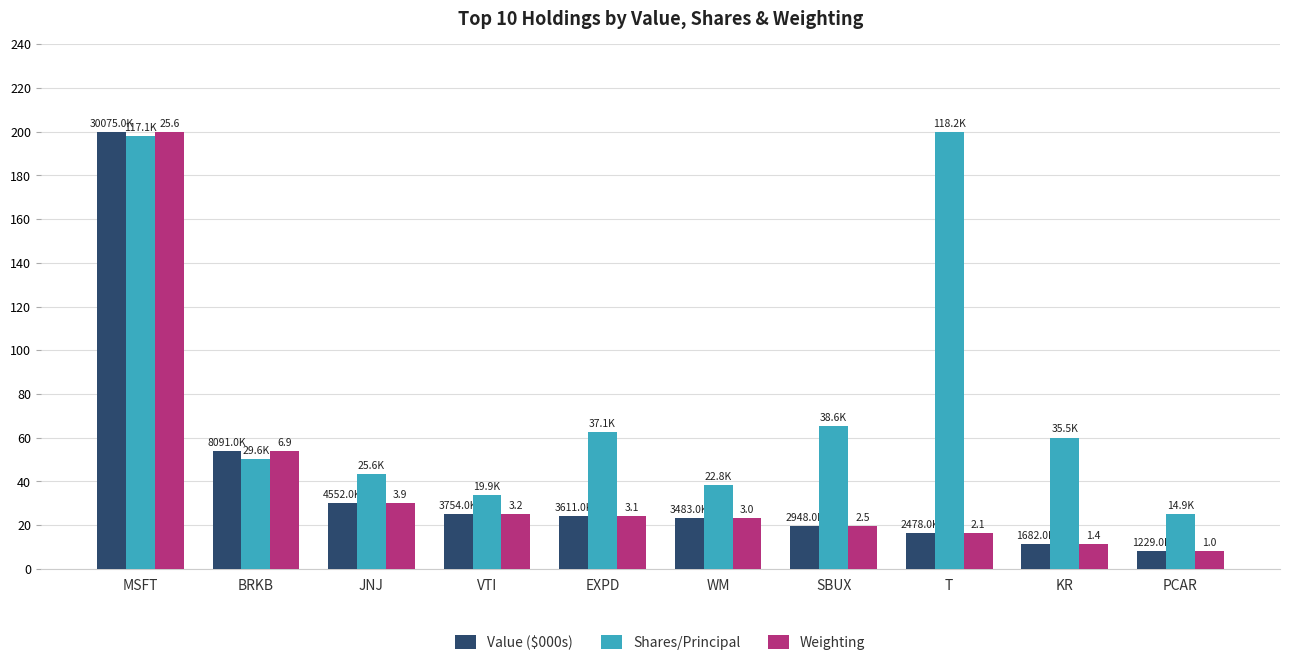

What is the smallest value displayed?

8.2